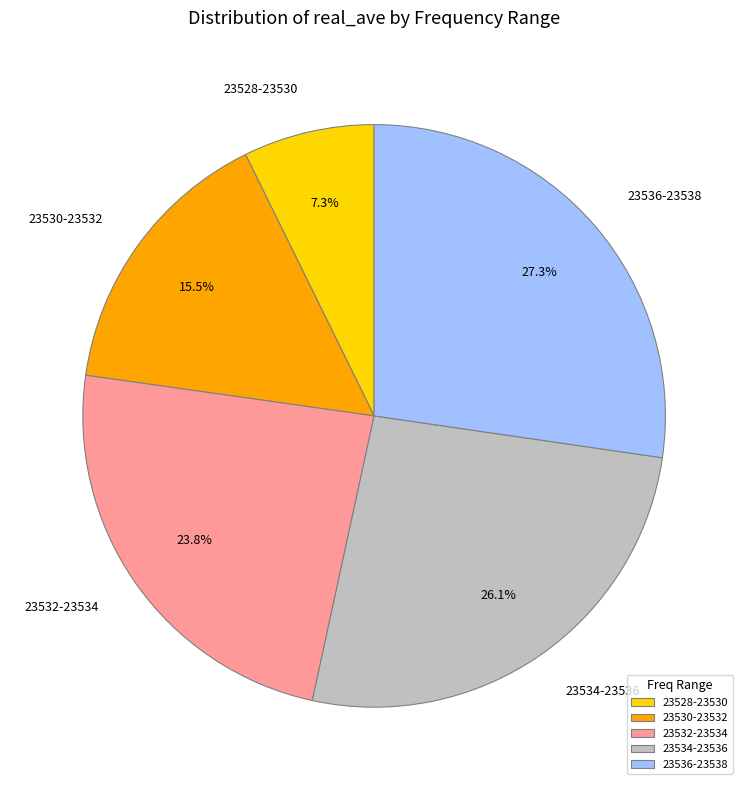

Is there any slice that represents more than half of the pie?

No